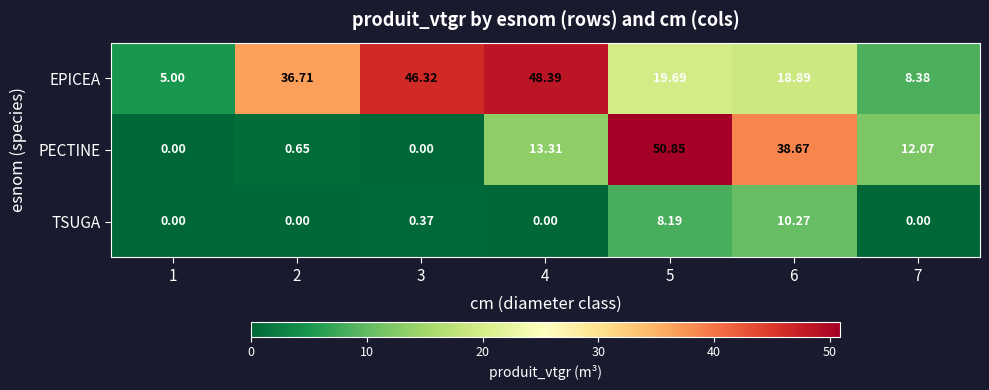

Which series has the largest total across all categories?

EPICEA